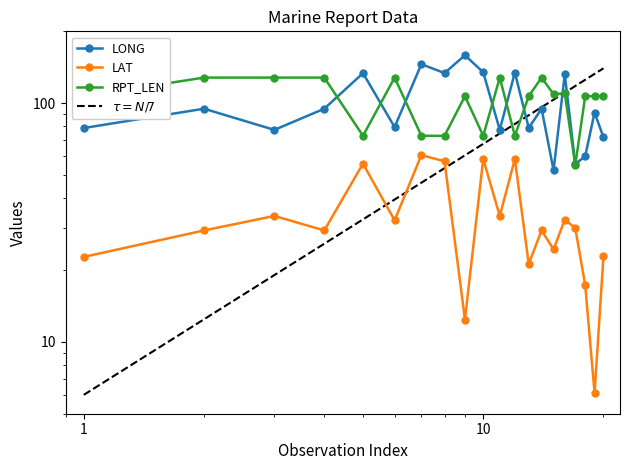

At which label is LAT closest to 33?

16